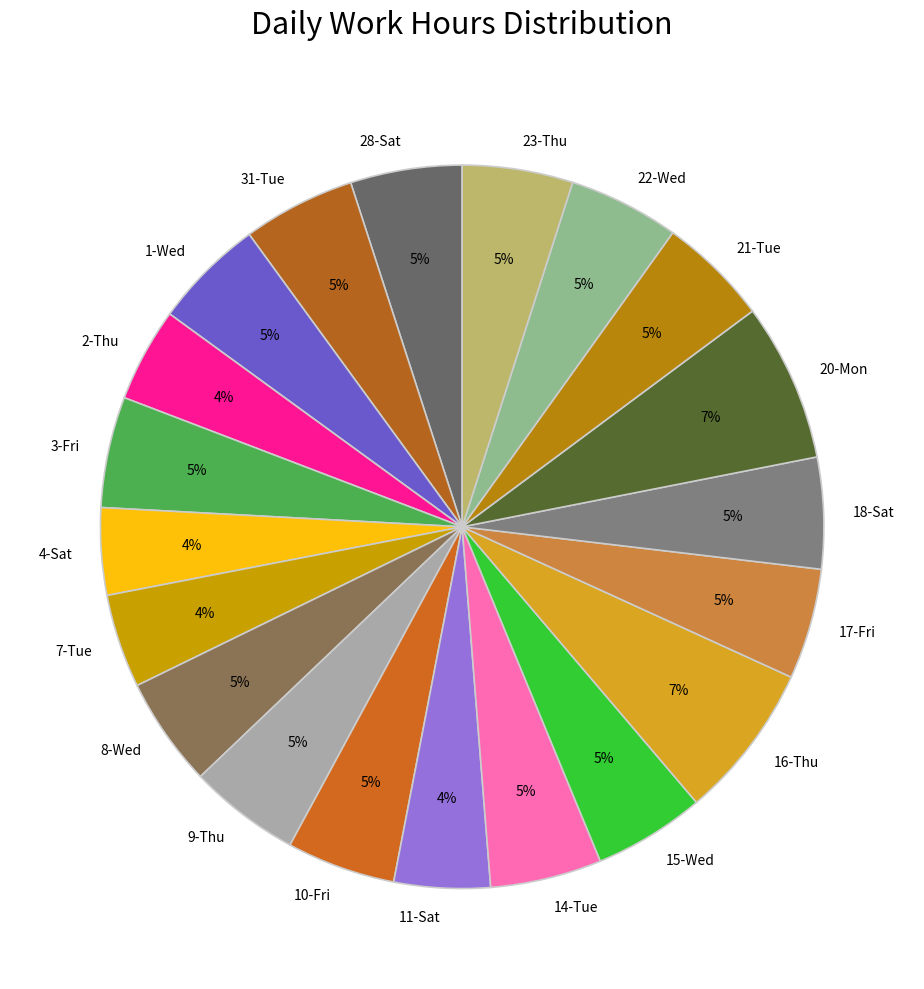

Combined, do 31-Tue and 7-Tue account for over 50%?

No